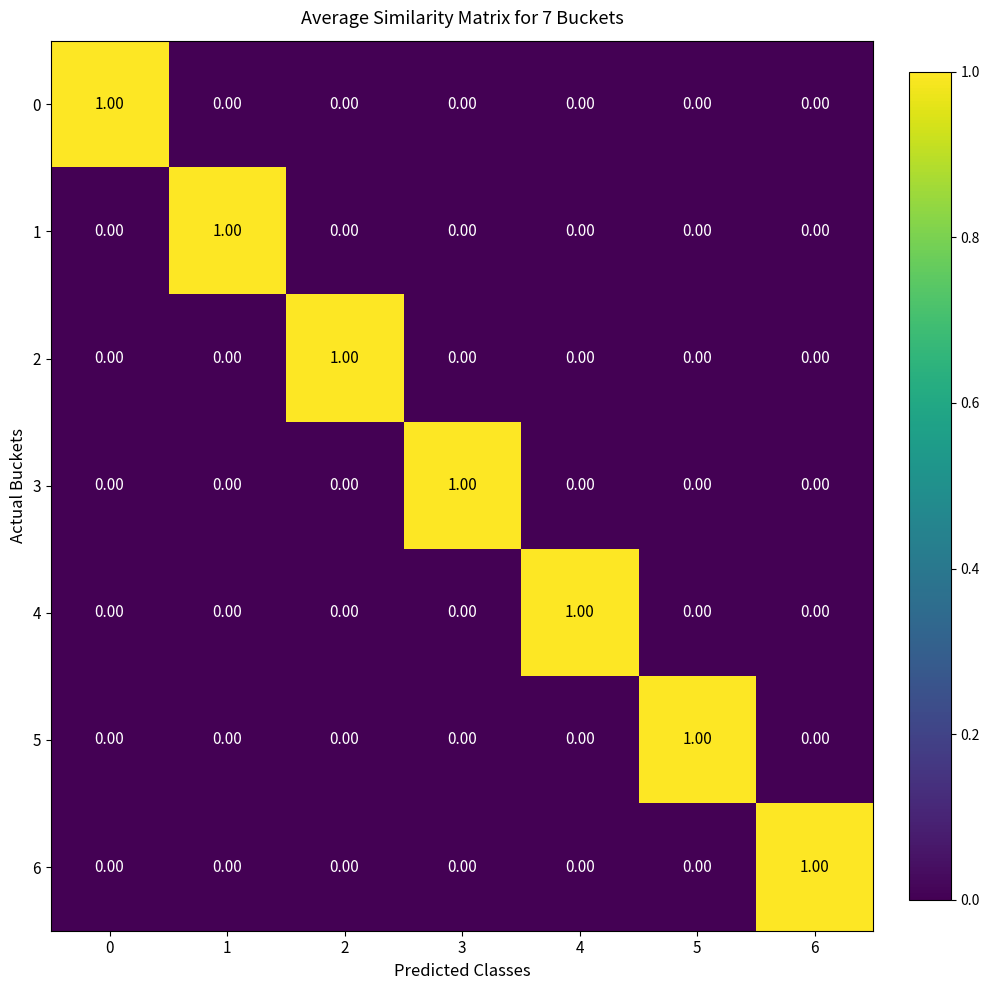

At how many categories does at least one series exceed 0?

7